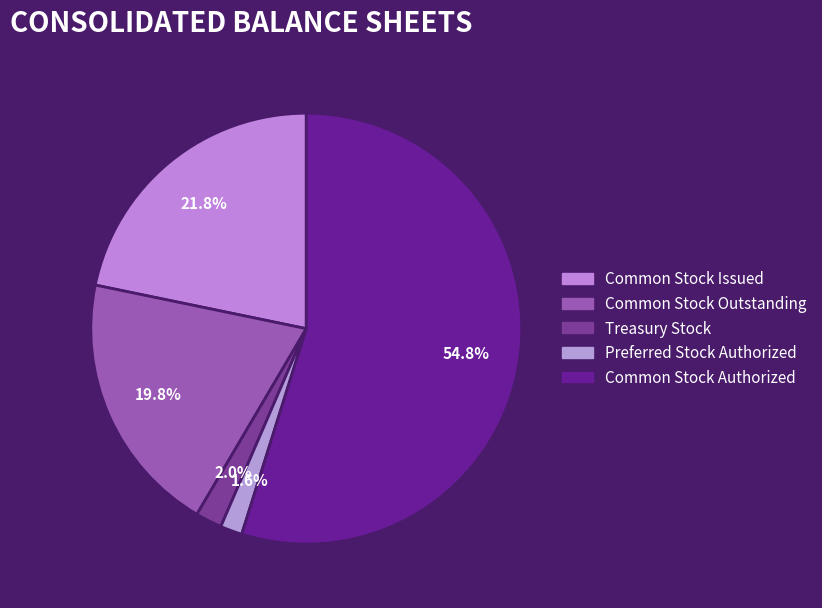

Does any single category account for the majority?

Yes